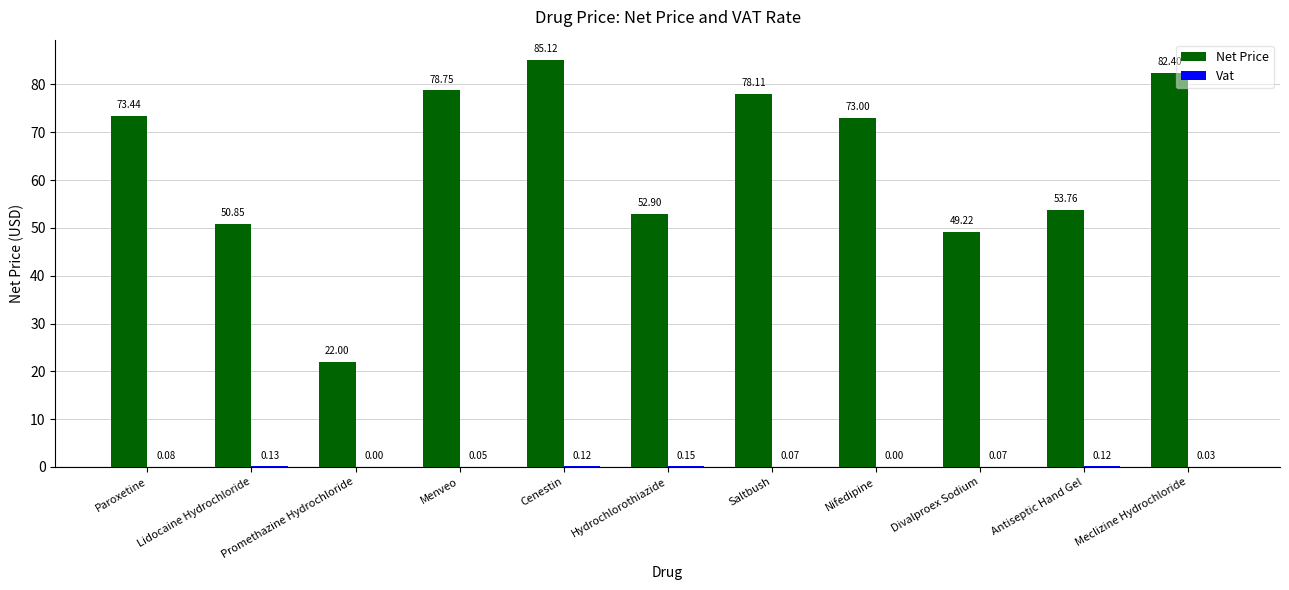

At which category is the sum across all series the highest?

Cenestin